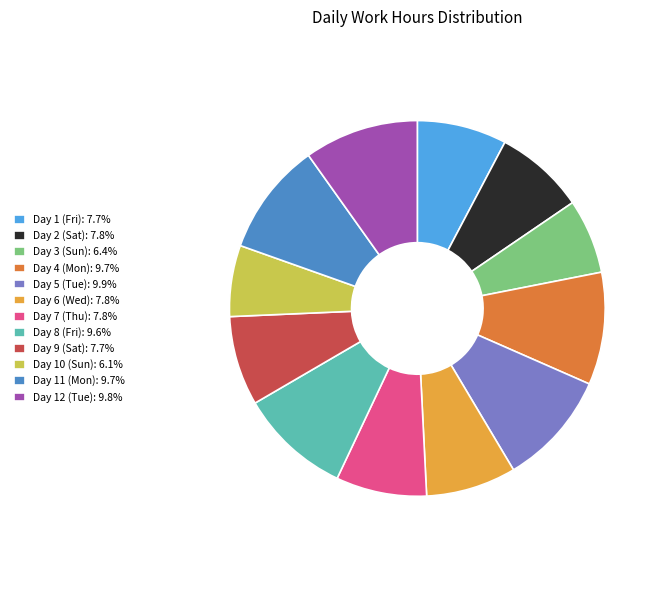

How many segments does this pie chart have?

12